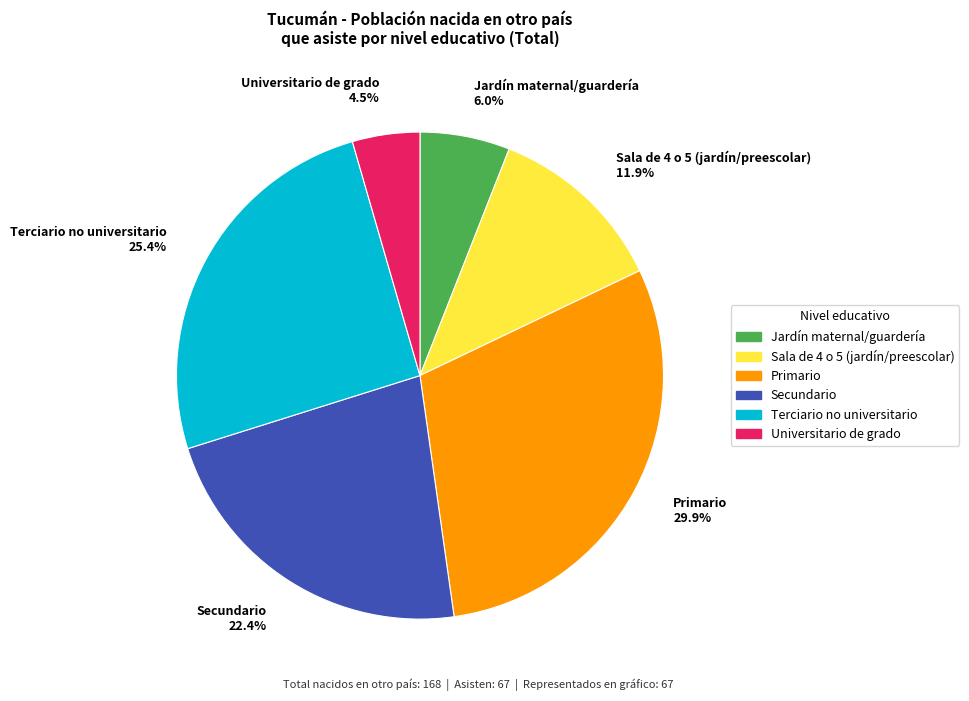

Combined, do Secundario 22.4% and Universitario de grado 4.5% account for over 50%?

No